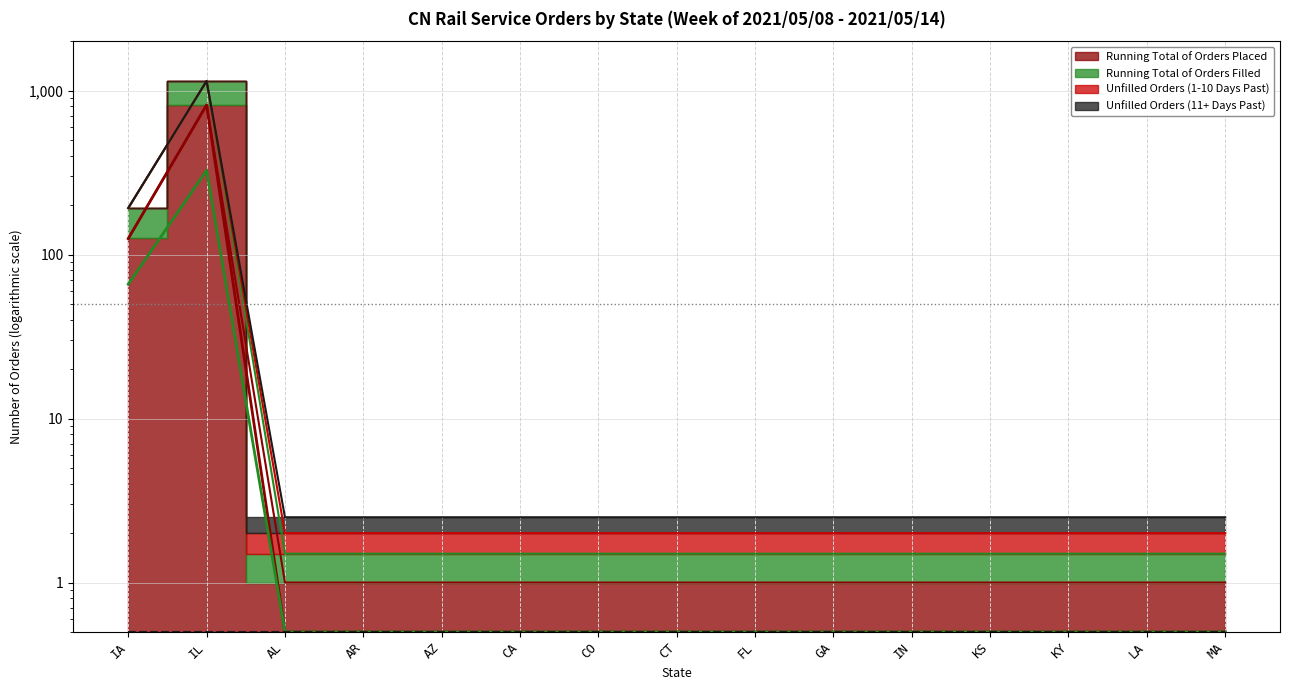

What value does the Running Total of Orders Placed series have at FL?

1.0